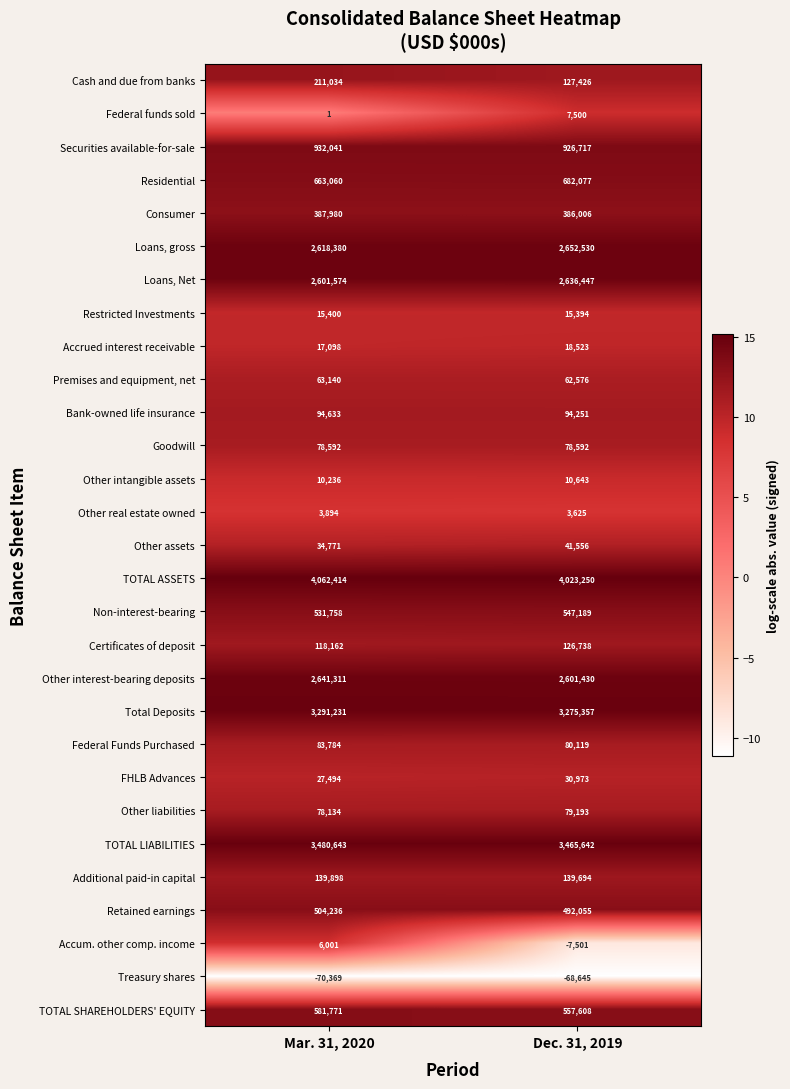

Which series has the largest total across all categories?

TOTAL ASSETS